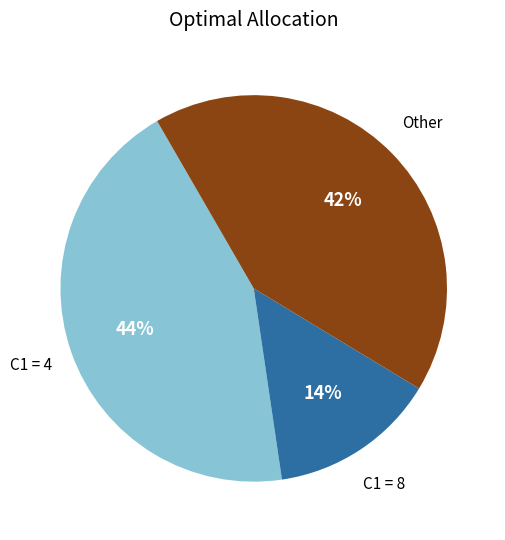

To the nearest percent, what is the difference between the largest and smallest slice percentages?

30%